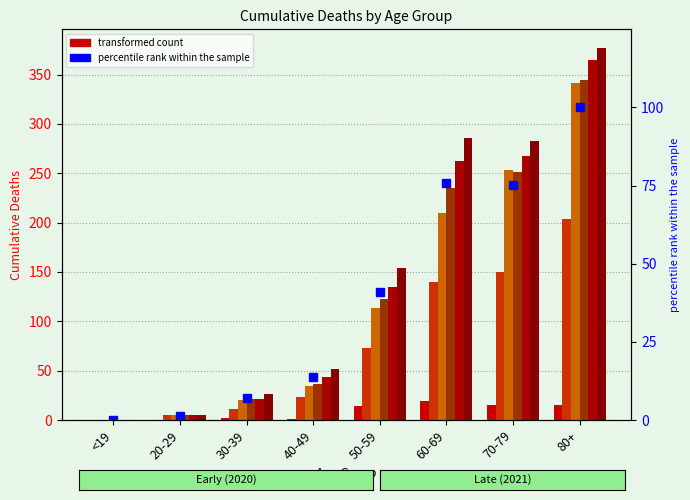

What is the sum of the Oct-2021 values at 70-79 and 50-59?

437